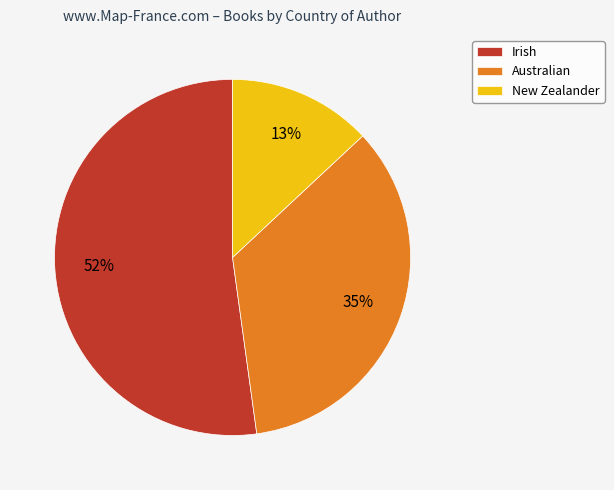

True or false: Australian accounts for 27% of the total.

False